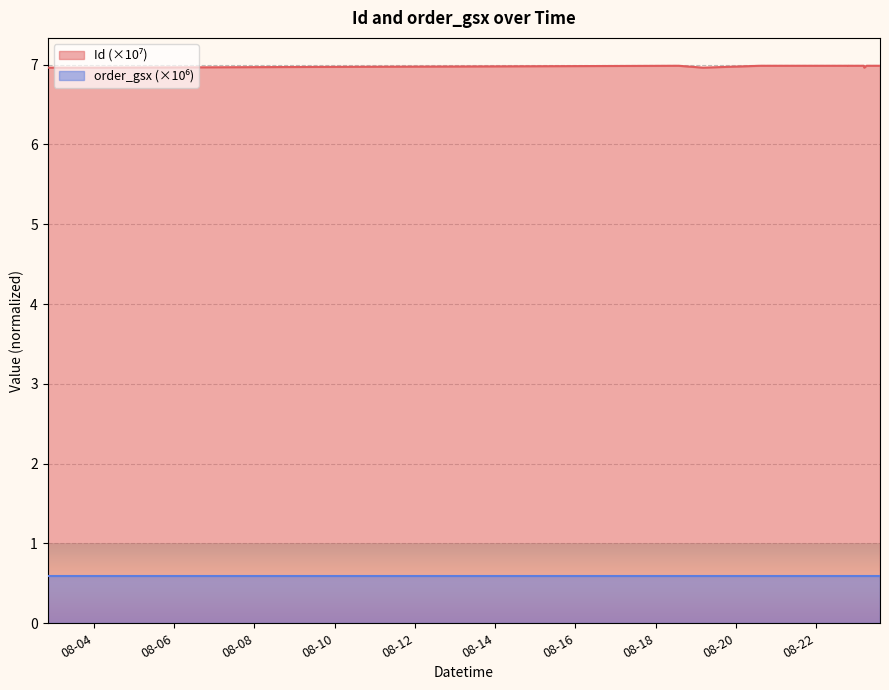

At which label is the value closest to 6?

2025-08-19